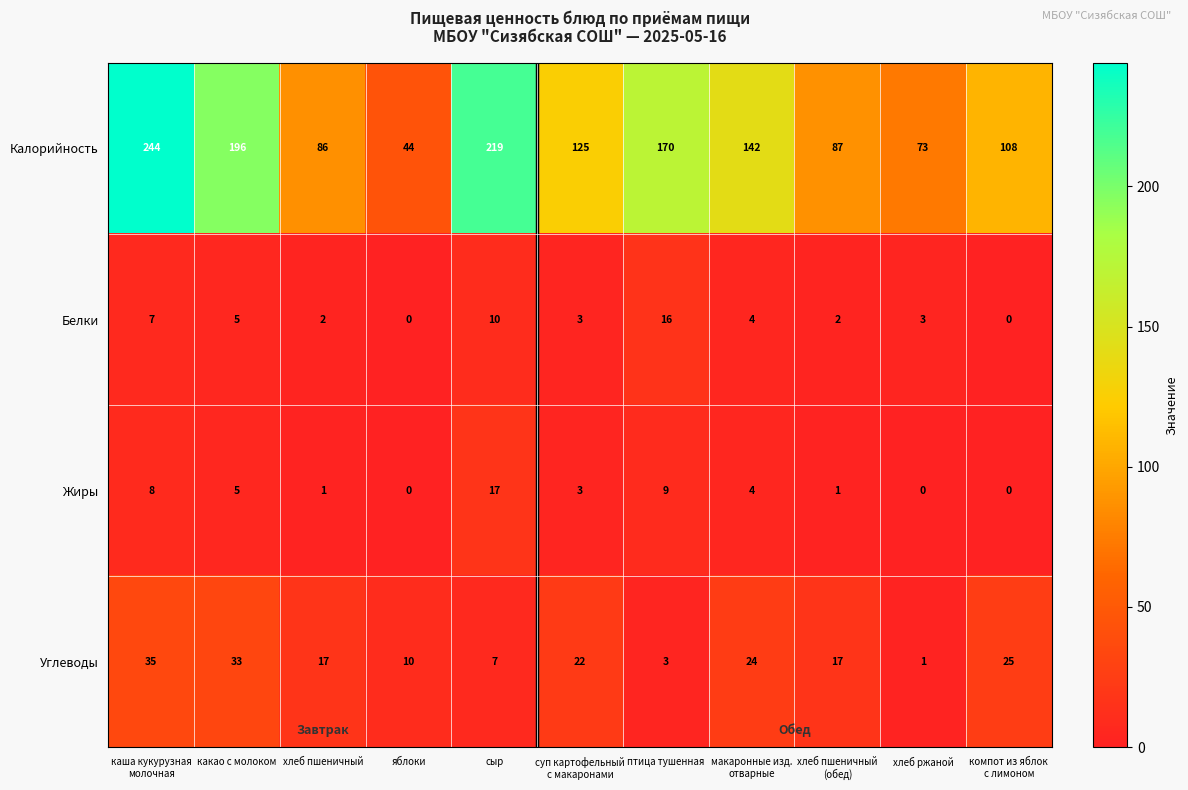

Which series has the largest total across all categories?

Калорийность